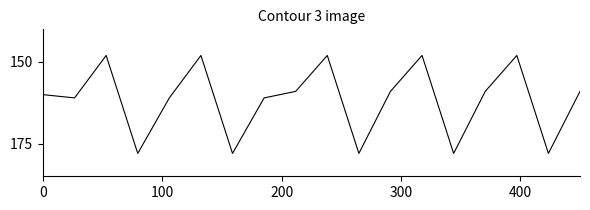

What is the average value?

162